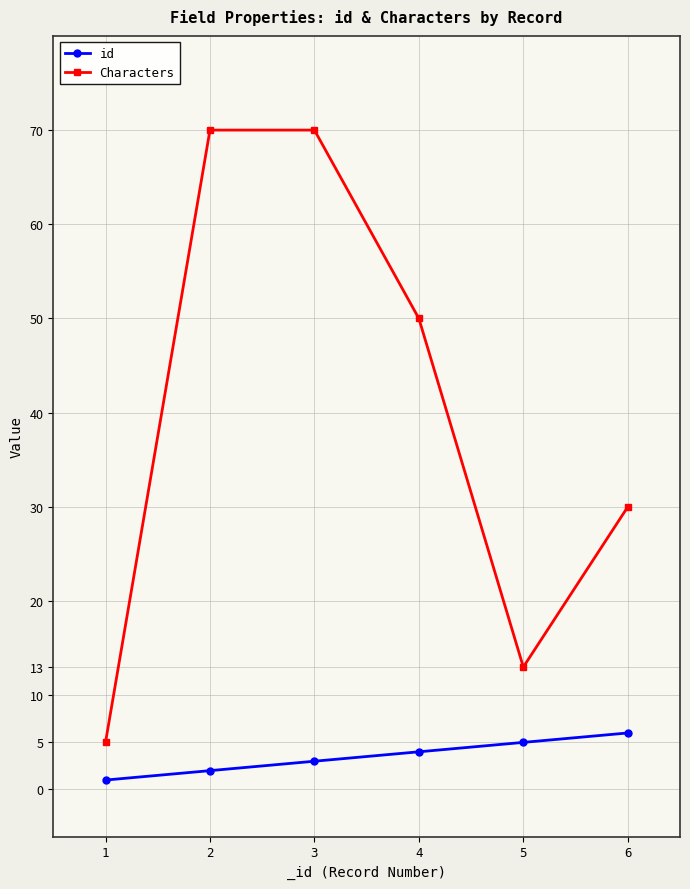

How many series are shown in this chart?

2